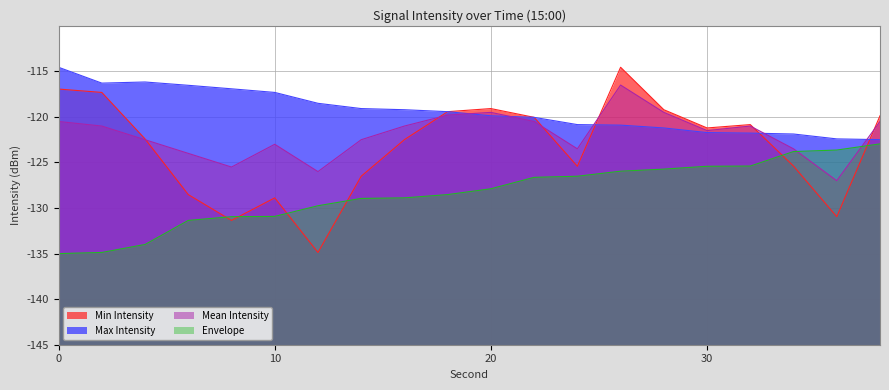

What is the highest value of the Envelope series?

-123.0